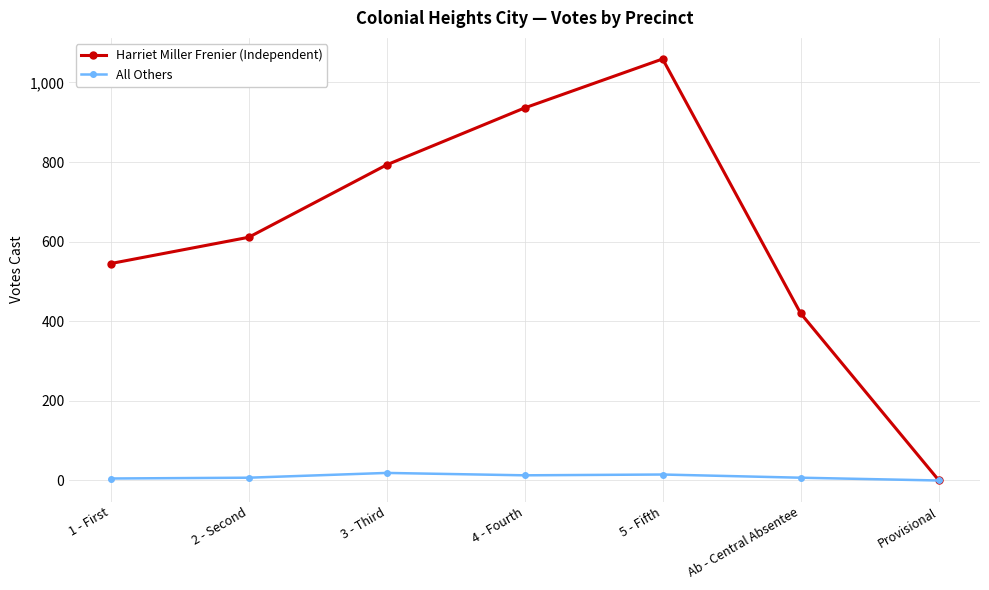

True or false: Harriet Miller Frenier (Independent) has more than 2 points higher than both neighbors.

False